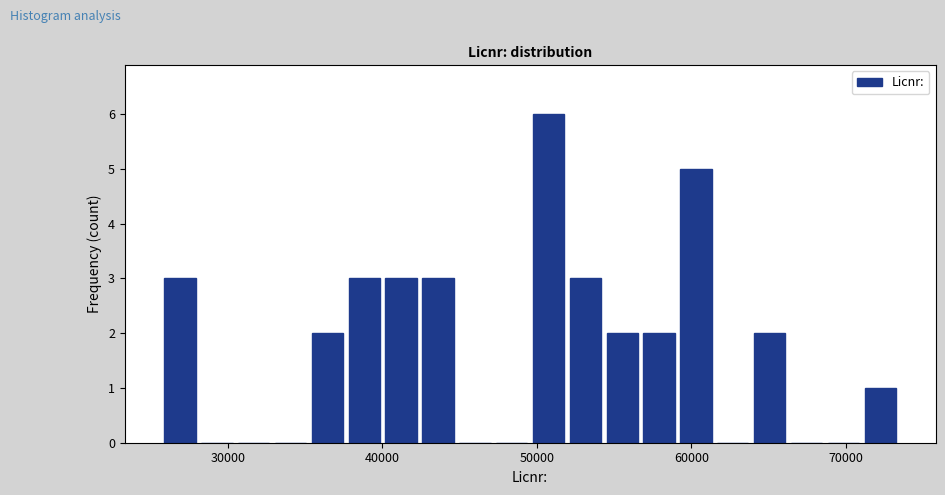

Read against the x-axis, roughly where is the centre of the tallest bar?

51000